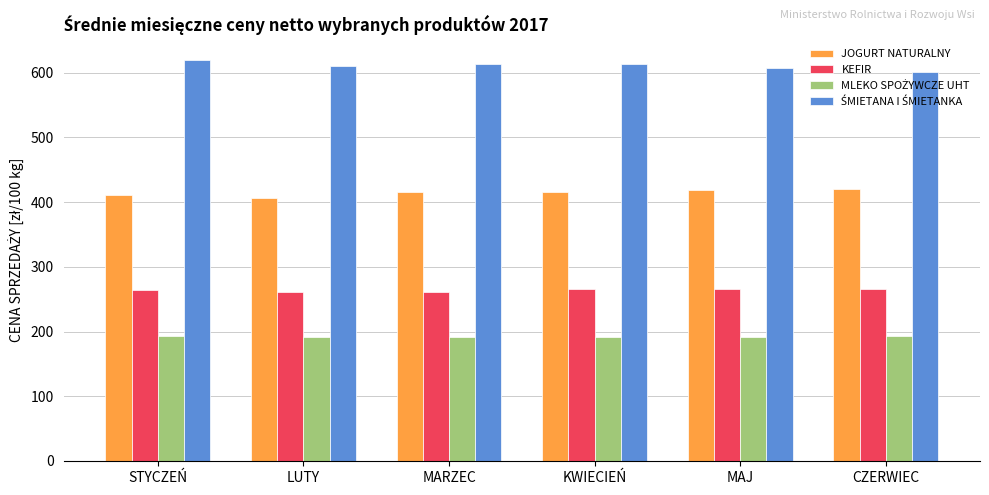

What is the maximum value for JOGURT NATURALNY?

420.9